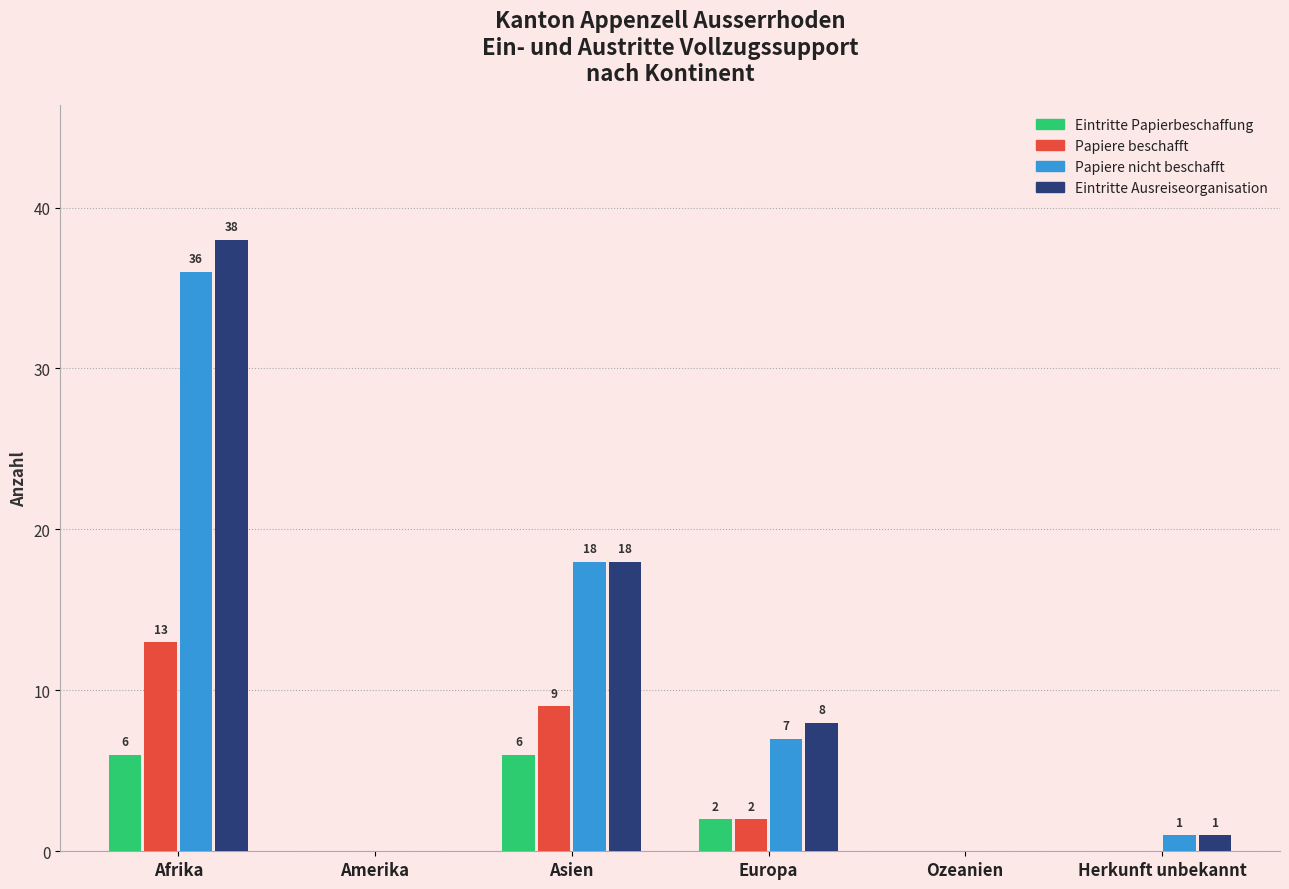

At which category is the sum across all series the highest?

Afrika